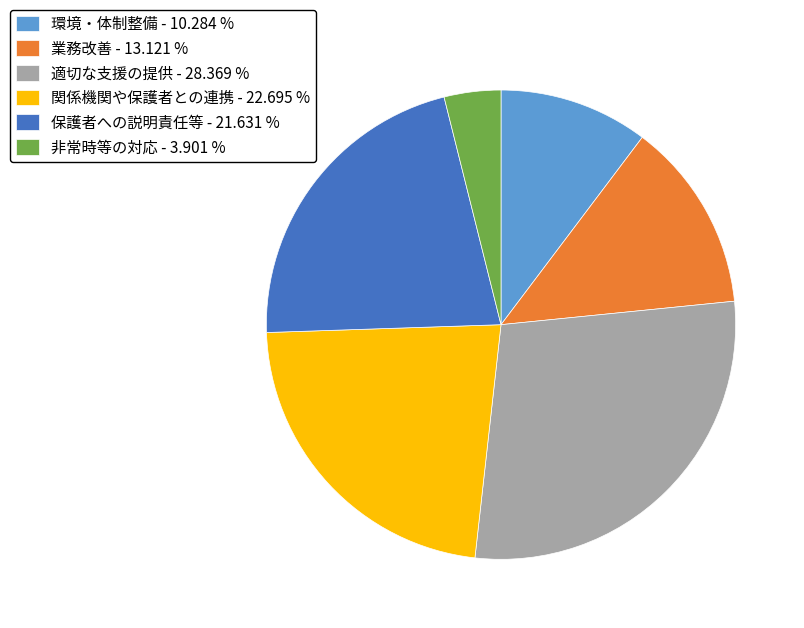

Approximately how many times larger is the value at 業務改善 - 13.121 % compared to 適切な支援の提供 - 28.369 %?

0.5